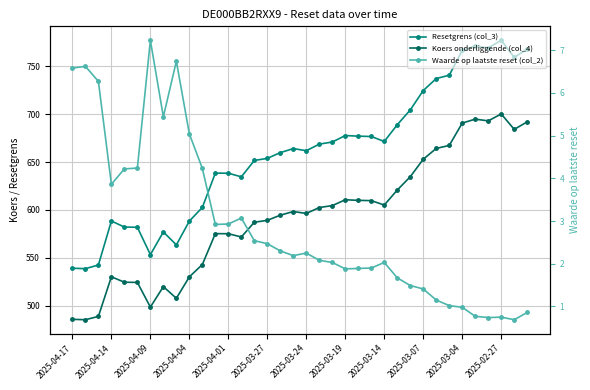

Which series changed the most between 14 and 18?

Resetgrens (col_3)